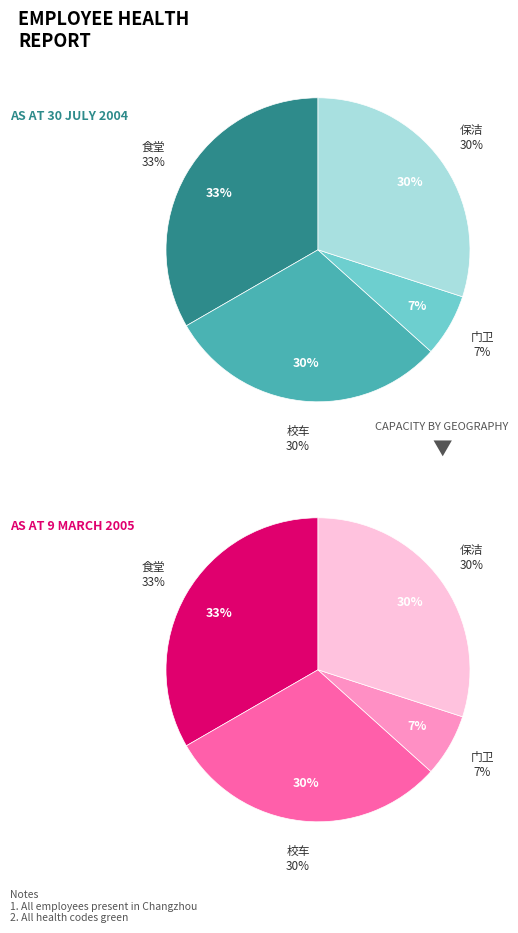

Rank the categories by value from lowest to highest.

门卫, 校车, 保洁, 食堂